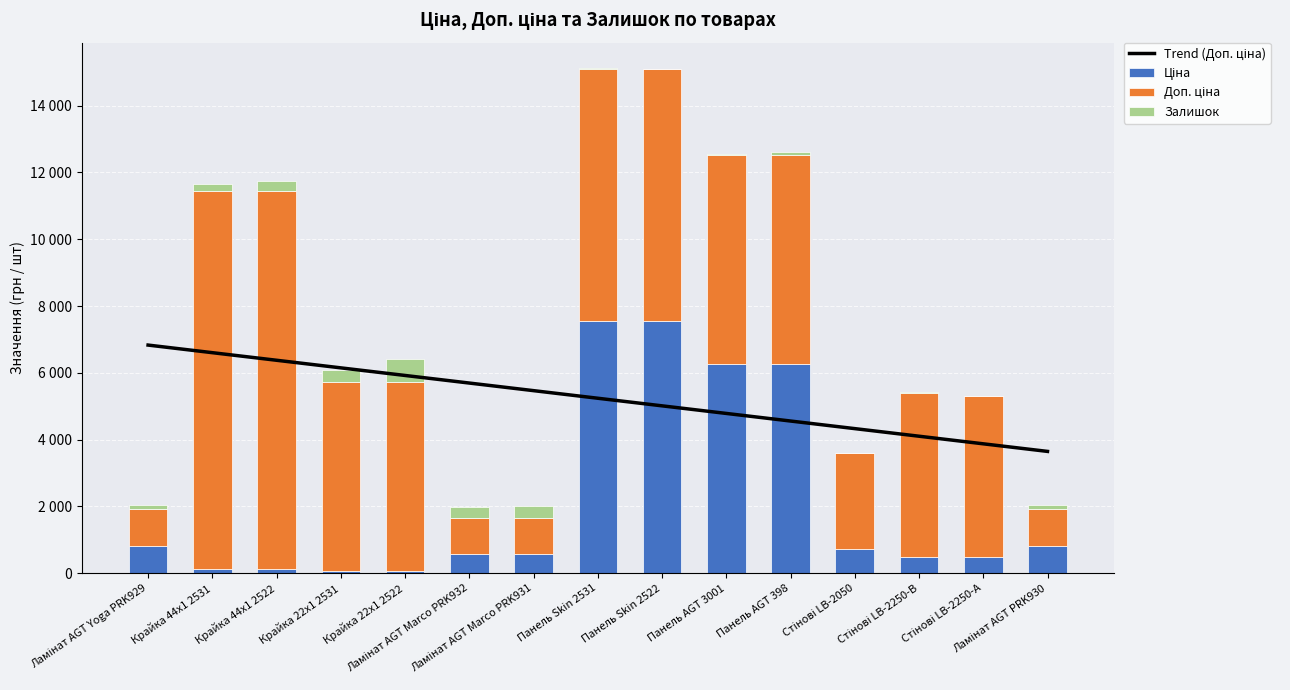

At which label is Trend (Доп. ціна) closest to 5239?

Панель Skin 2531